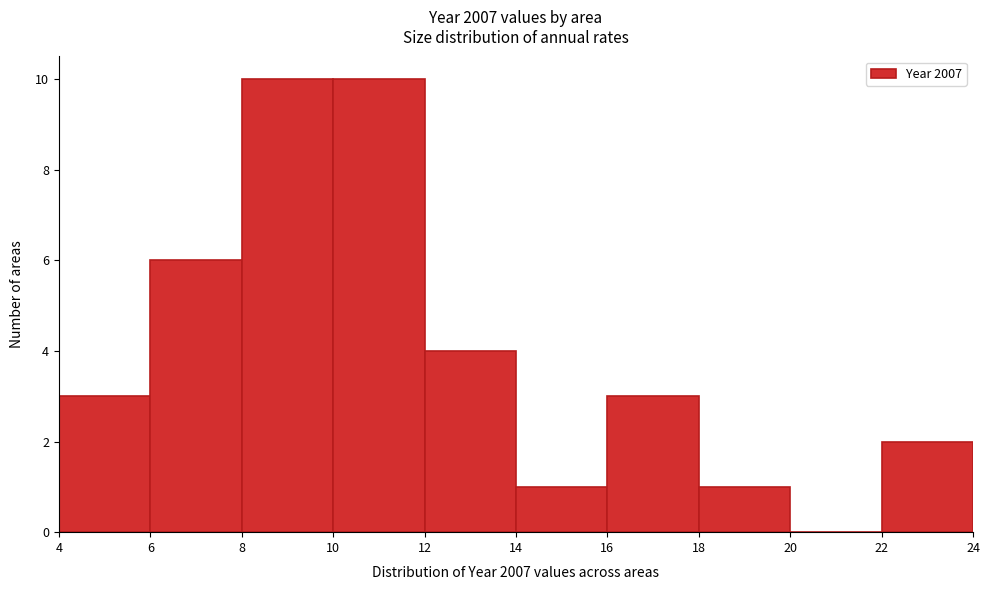

What is the height of the bar covering 8 to 10 on the x-axis? The values are not printed on the chart, so give them approximately, as read against the axis.

10